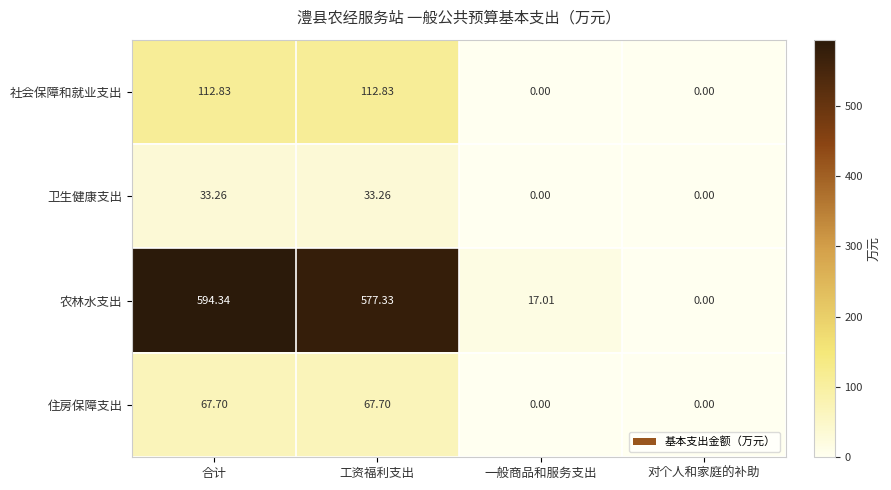

Rank the series at 合计 from lowest to highest value.

卫生健康支出, 住房保障支出, 社会保障和就业支出, 农林水支出